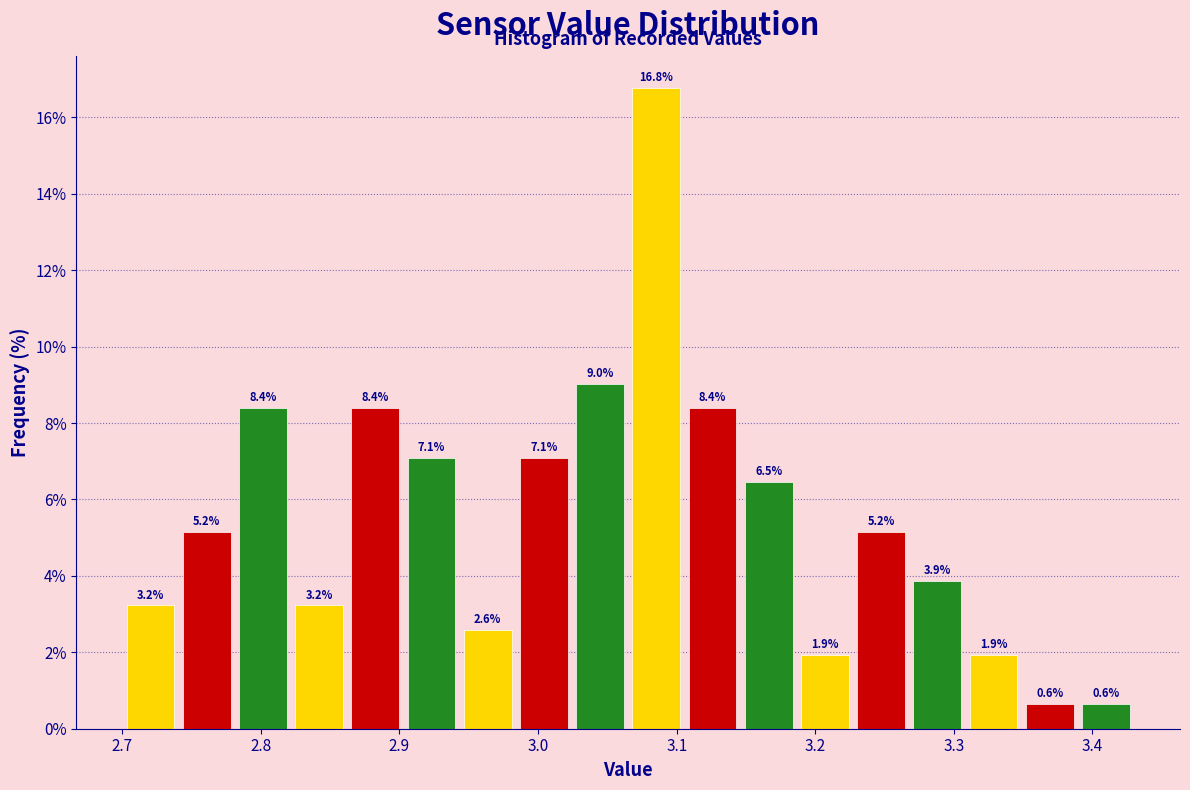

Reading left to right, transcribe this chart: for each bar, give the range it covers on the x-axis and its height. The bar edges are not printed on the chart, so give them approximately, as read against the axis.

2.70 to 2.74: 3.2
2.74 to 2.78: 5.2
2.78 to 2.82: 8.4
2.82 to 2.86: 3.2
2.86 to 2.90: 8.4
2.90 to 2.94: 7.1
2.94 to 2.98: 2.6
2.98 to 3.02: 7.1
3.02 to 3.07: 9.0
3.07 to 3.11: 16.8
3.11 to 3.15: 8.4
3.15 to 3.19: 6.5
3.19 to 3.23: 1.9
3.23 to 3.27: 5.2
3.27 to 3.31: 3.9
3.31 to 3.35: 1.9
3.35 to 3.39: 0.6
3.39 to 3.43: 0.6